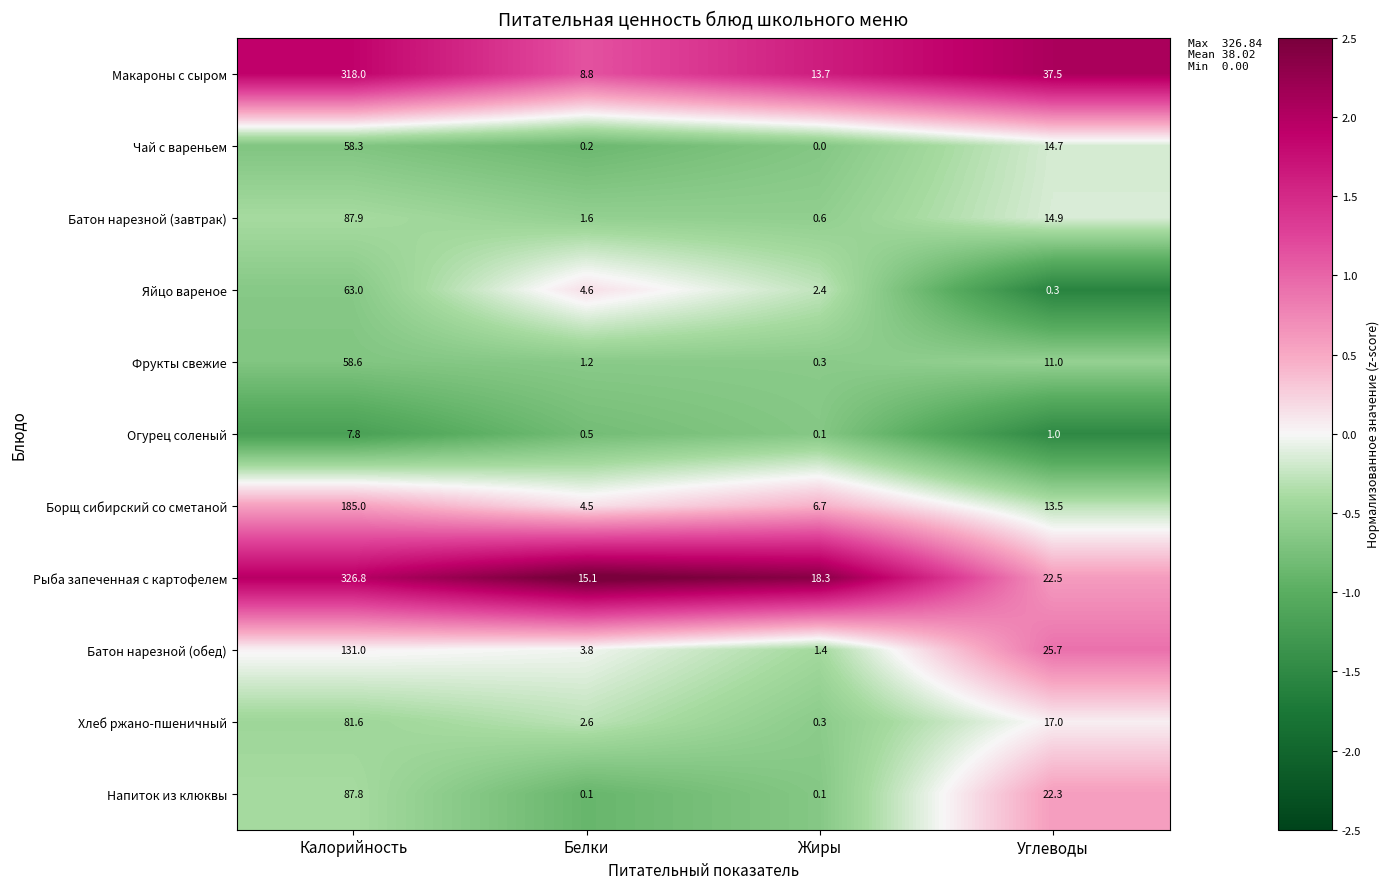

What is the smallest value displayed?

0.0